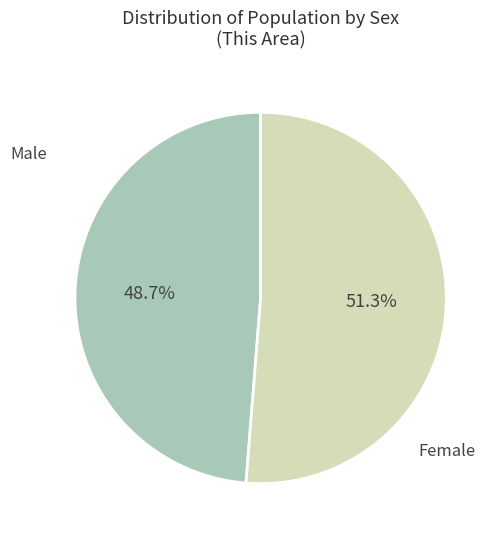

Does any single category account for the majority?

Yes